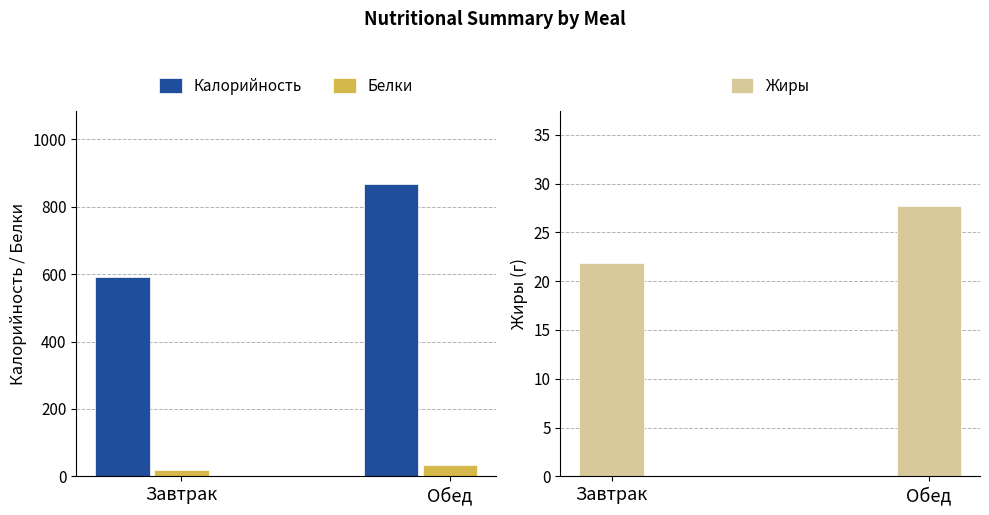

At how many categories does at least one series exceed 135?

2